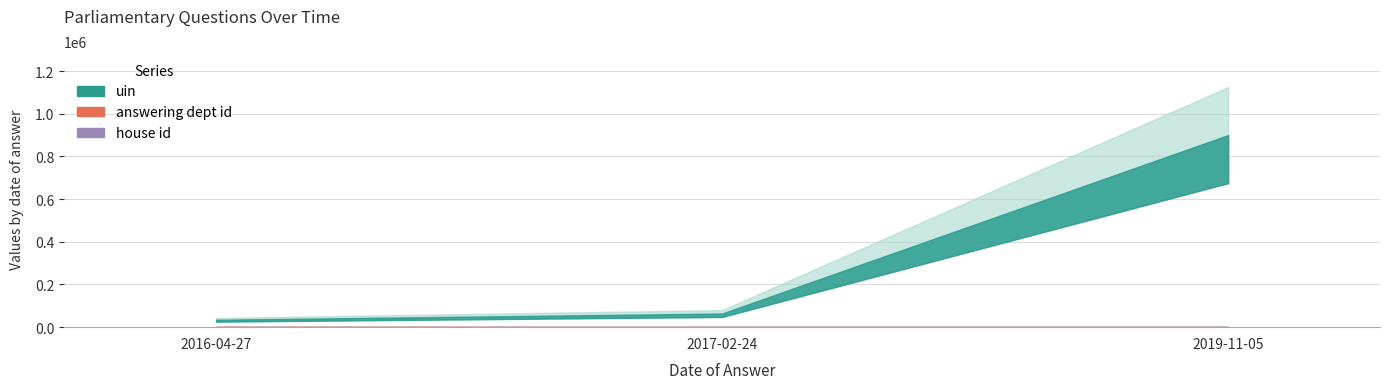

What are all the series names shown in the legend?

uin, answering dept id, house id